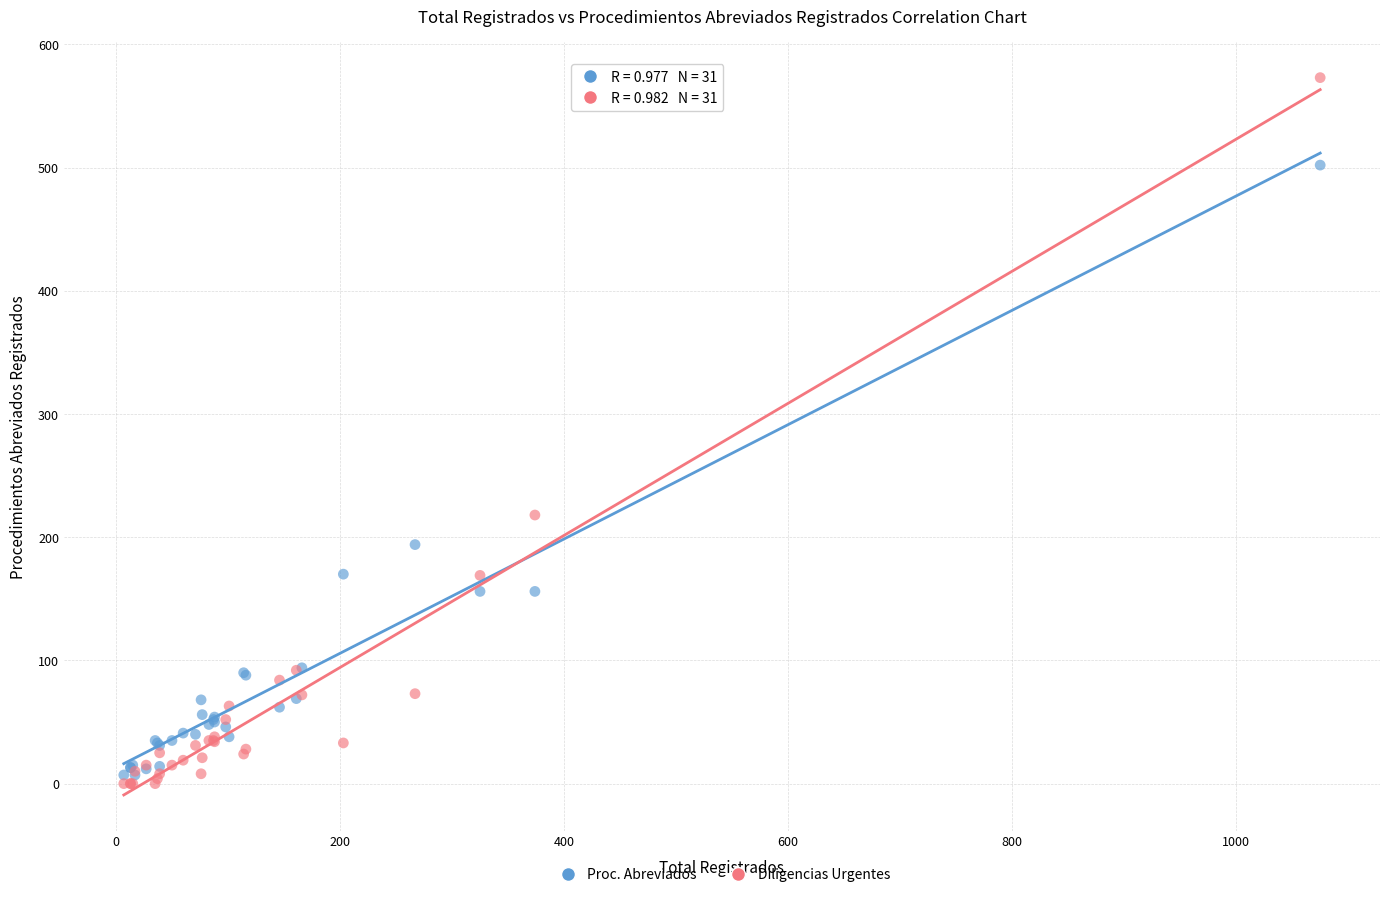

Which series has the widest spread of Y values?

Diligencias Urgentes